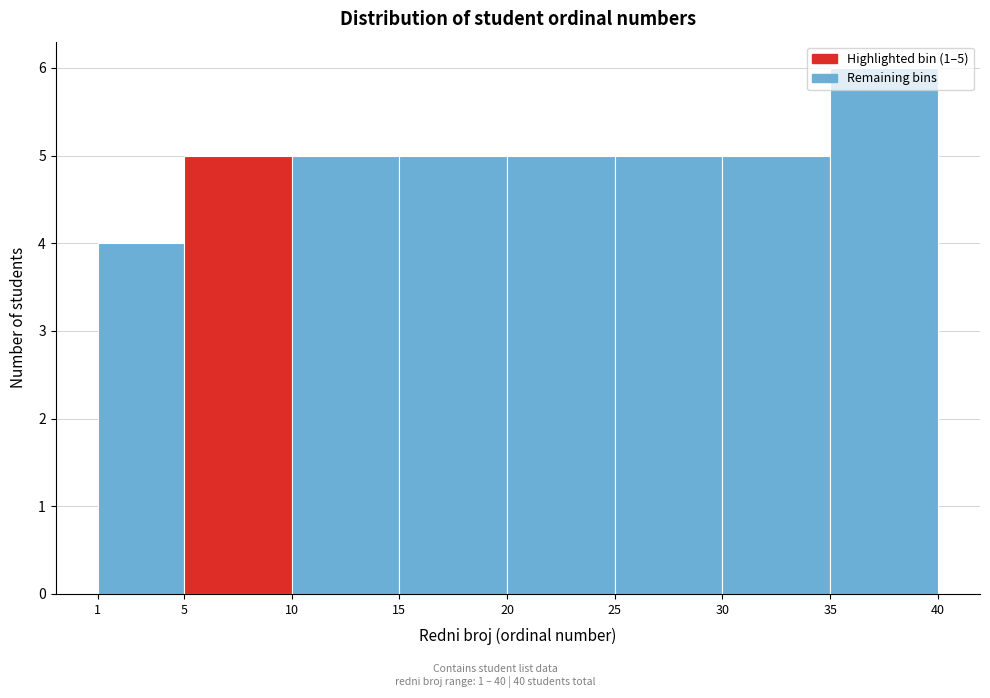

Over which range of the x-axis is the bar tallest?

35 to 40